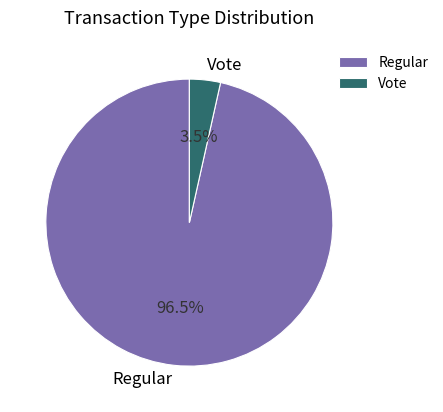

Rank the categories by value from highest to lowest.

Regular, Vote